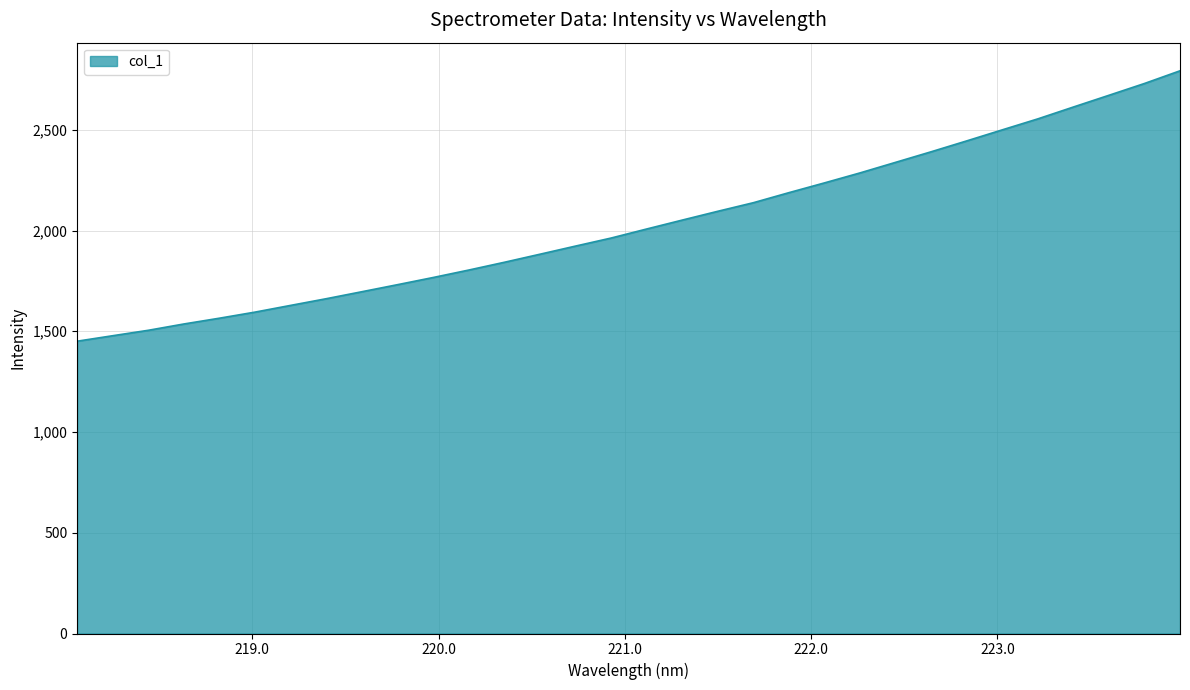

How many values exceed 2007?

16